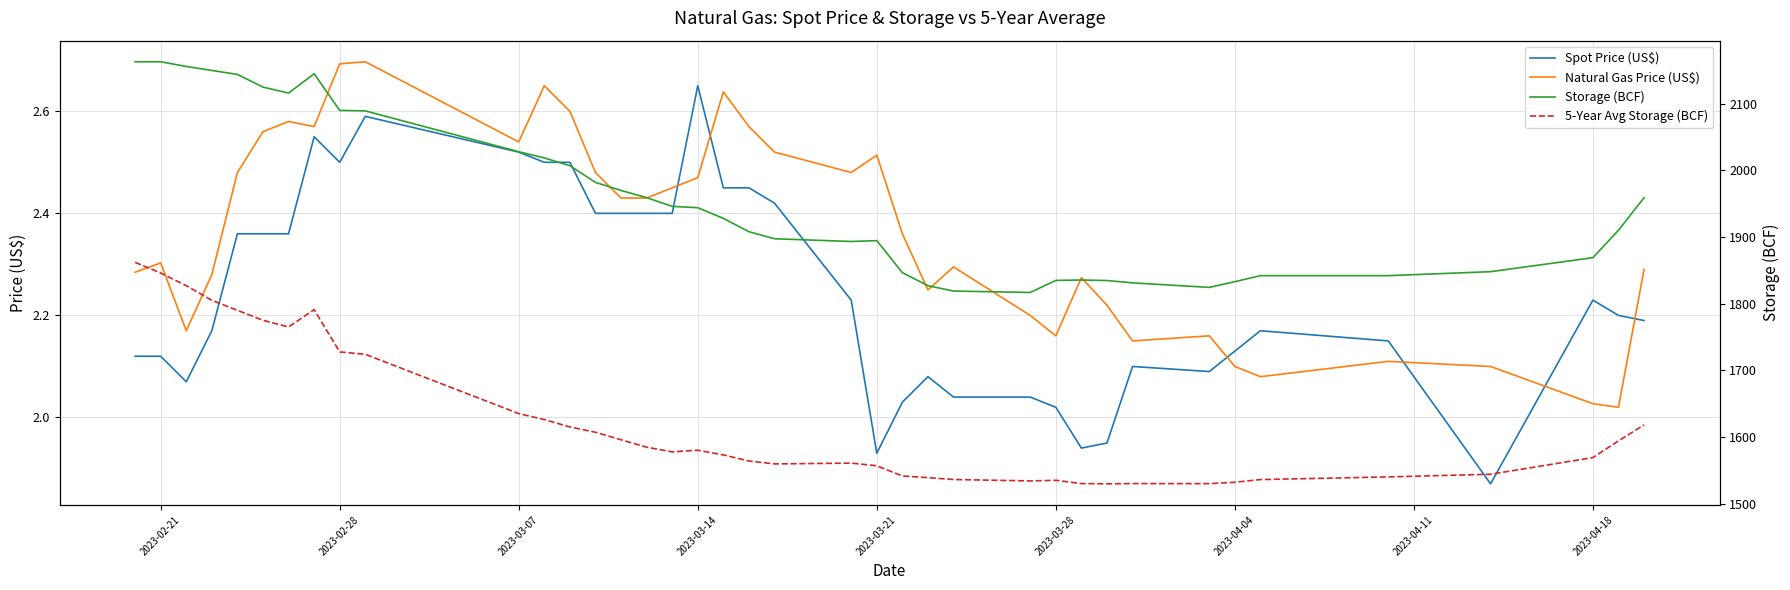

Which category has the highest value in the Spot Price (US$) series?

2023-03-14